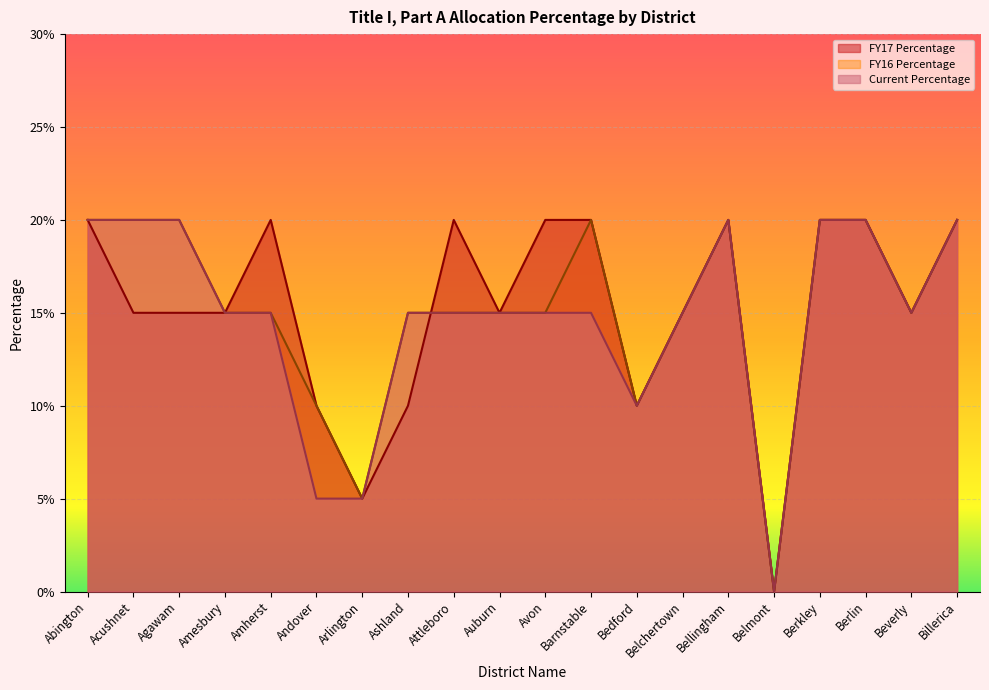

List the series in order of their peak value, lowest first.

FY17 Percentage, FY16 Percentage, Current Percentage